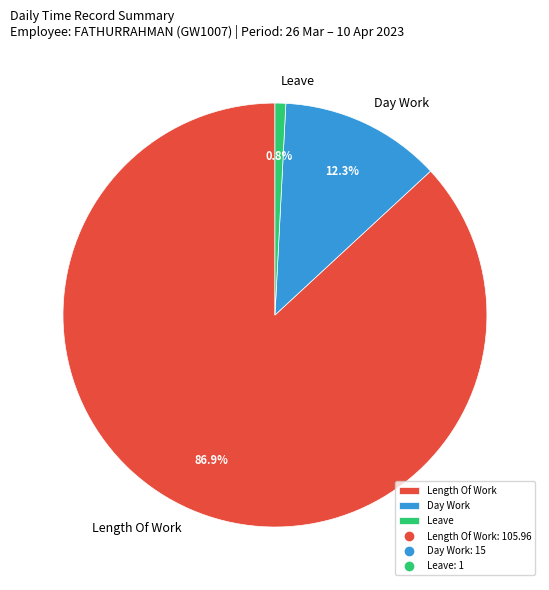

Between Day Work and Length Of Work, which is larger?

Length Of Work